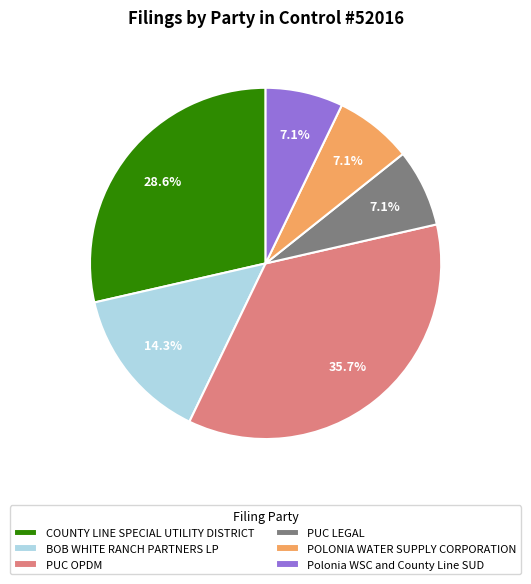

To the nearest percent, what is the difference between the COUNTY LINE SPECIAL UTILITY DISTRICT and BOB WHITE RANCH PARTNERS LP slice percentages?

14%